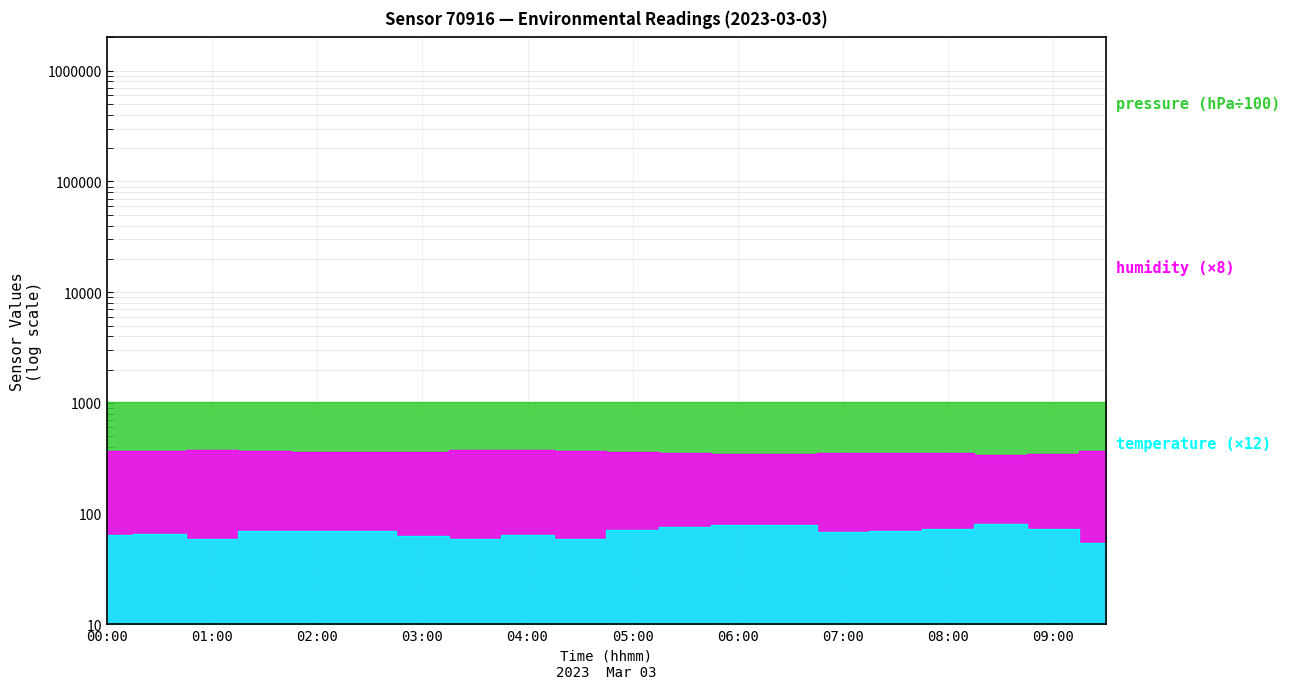

Where is the first local minimum for temperature?

01:00